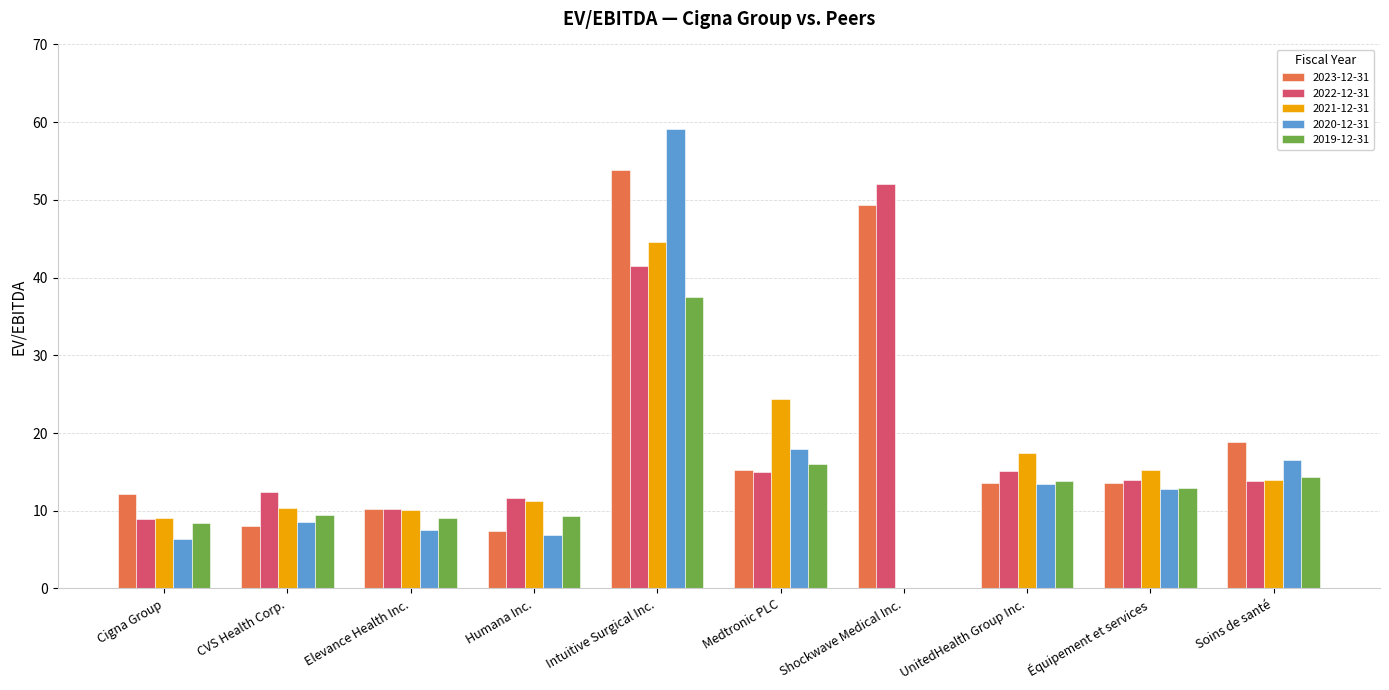

Where is 2023-12-31 nearest to the value 30?

Soins de santé